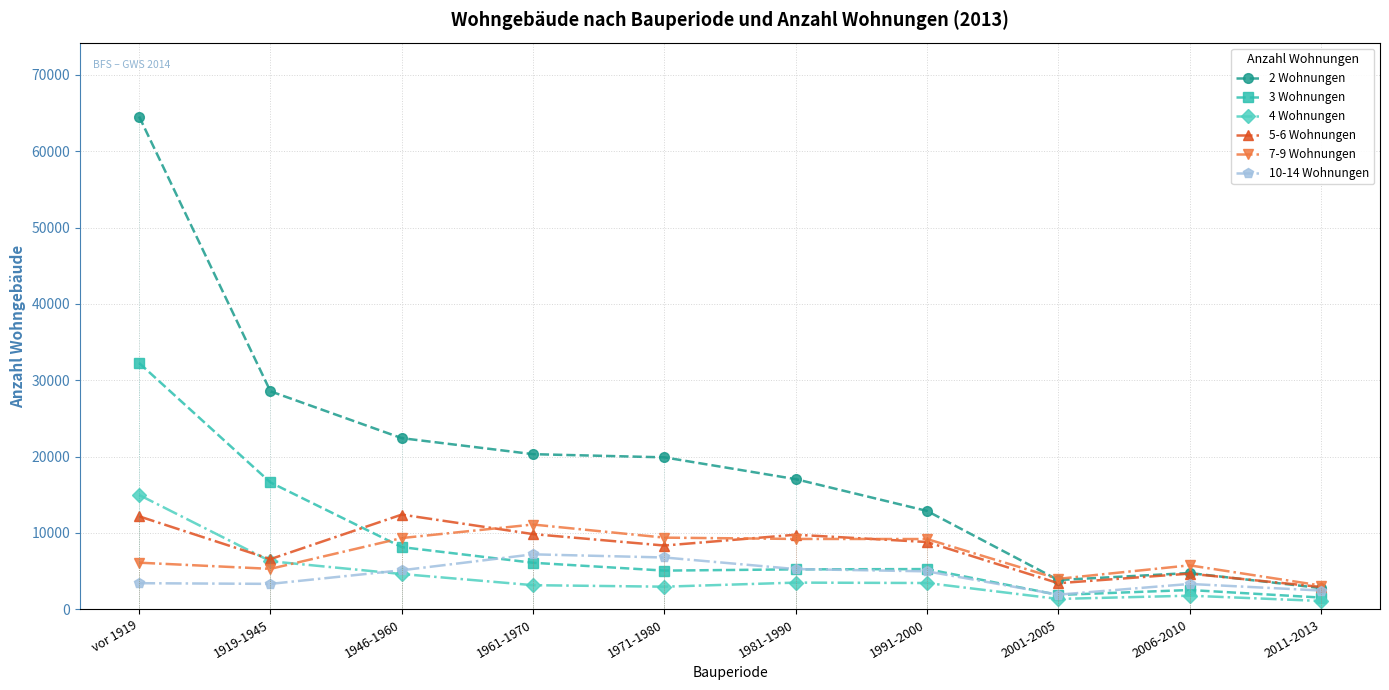

How many lines are shown in the chart?

6